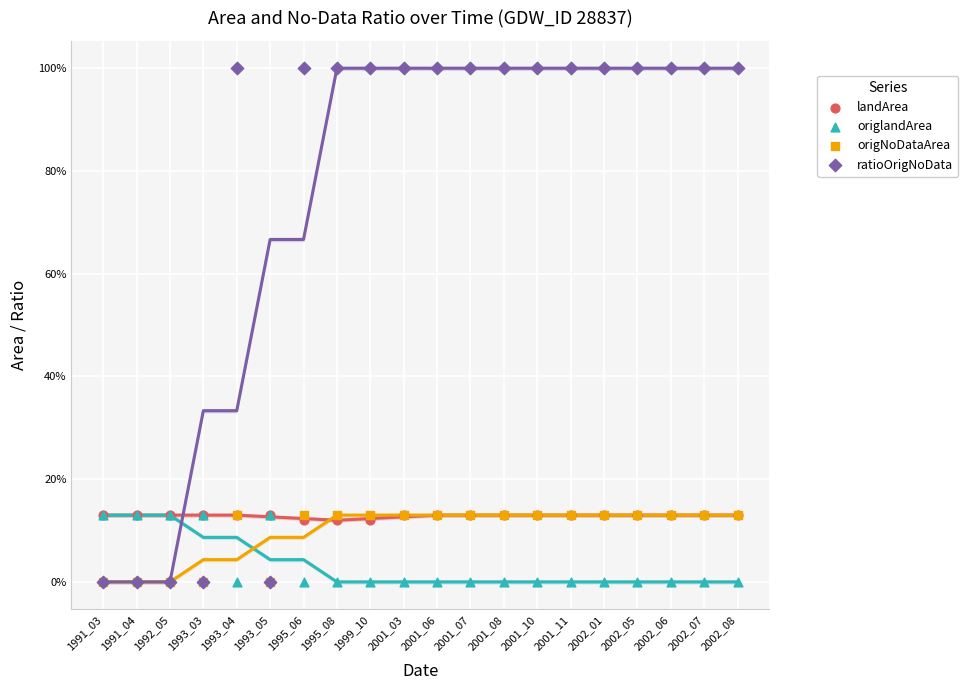

What are all the series names shown in the legend?

landArea, origlandArea, origNoDataArea, ratioOrigNoData